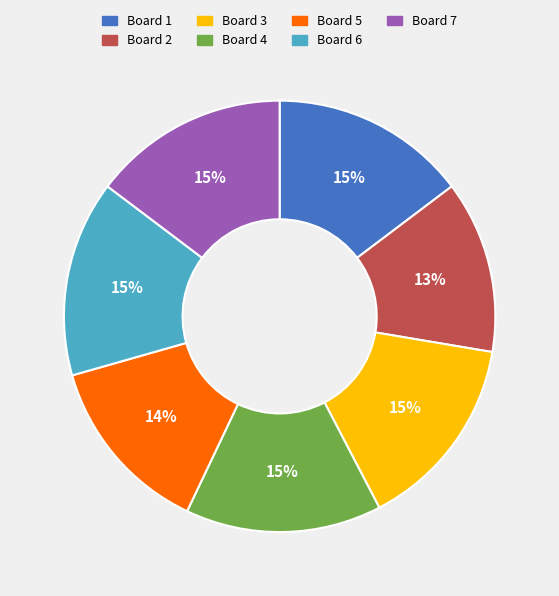

To the nearest percent, what is the difference between the largest and smallest slice percentages?

2%